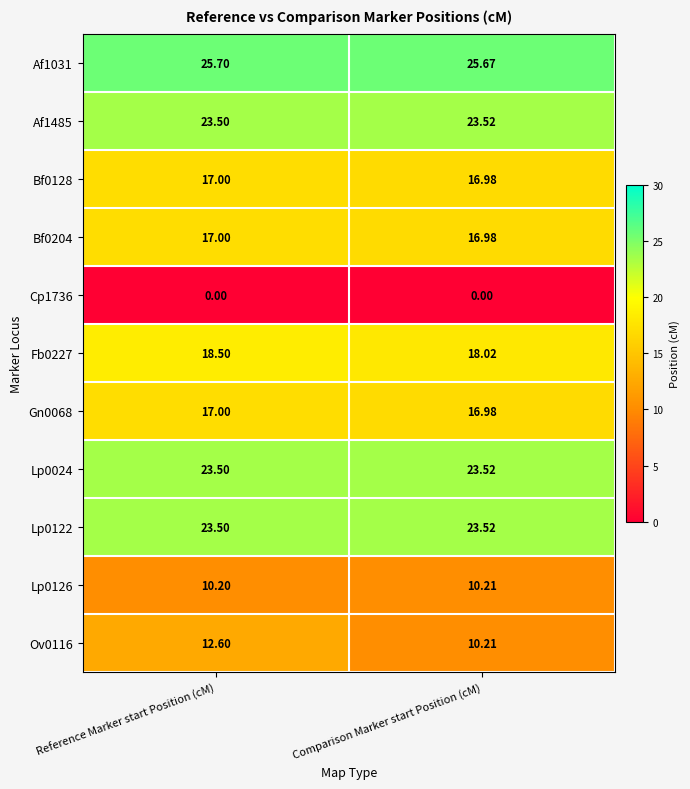

Which label corresponds to the largest value in the chart?

Reference Marker start Position (cM)